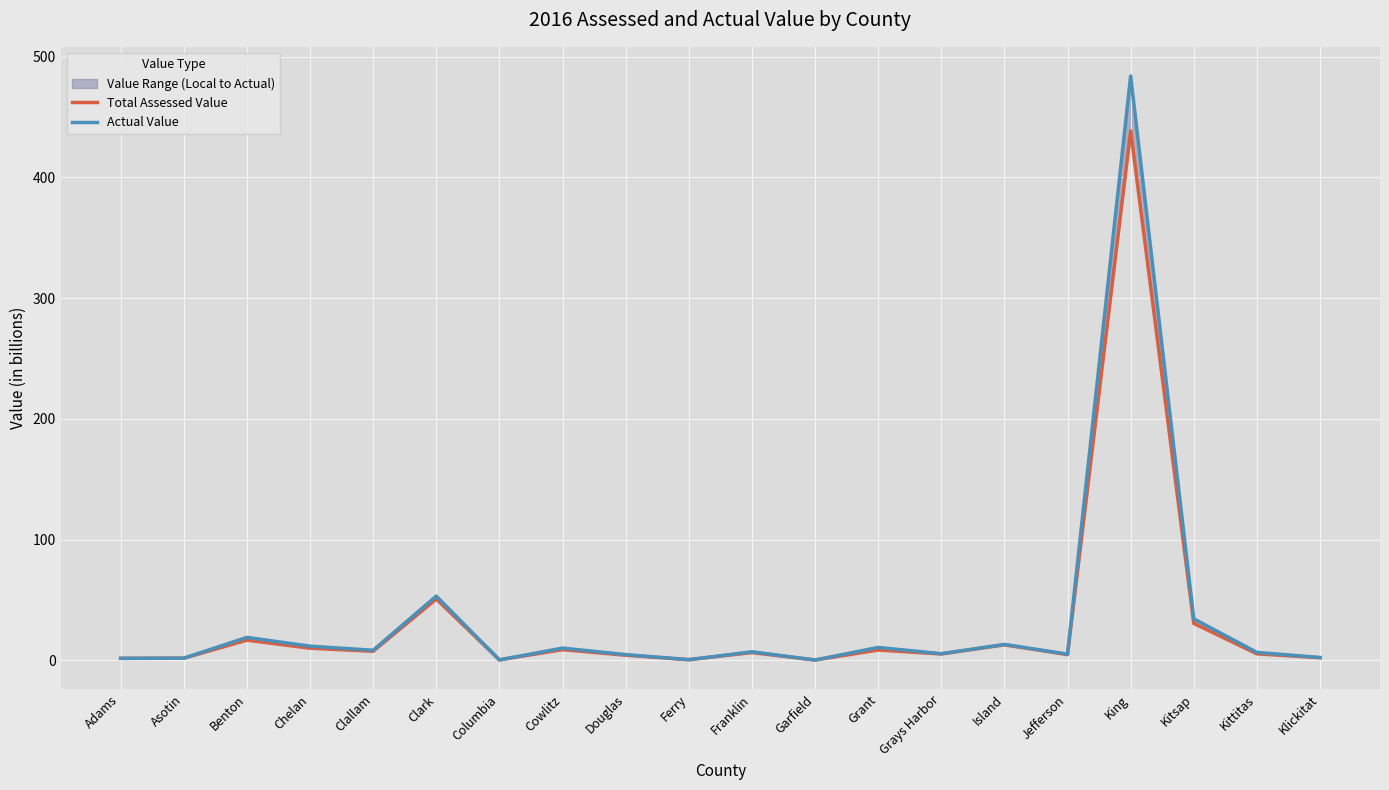

Which series has the largest total across all categories?

Actual Value